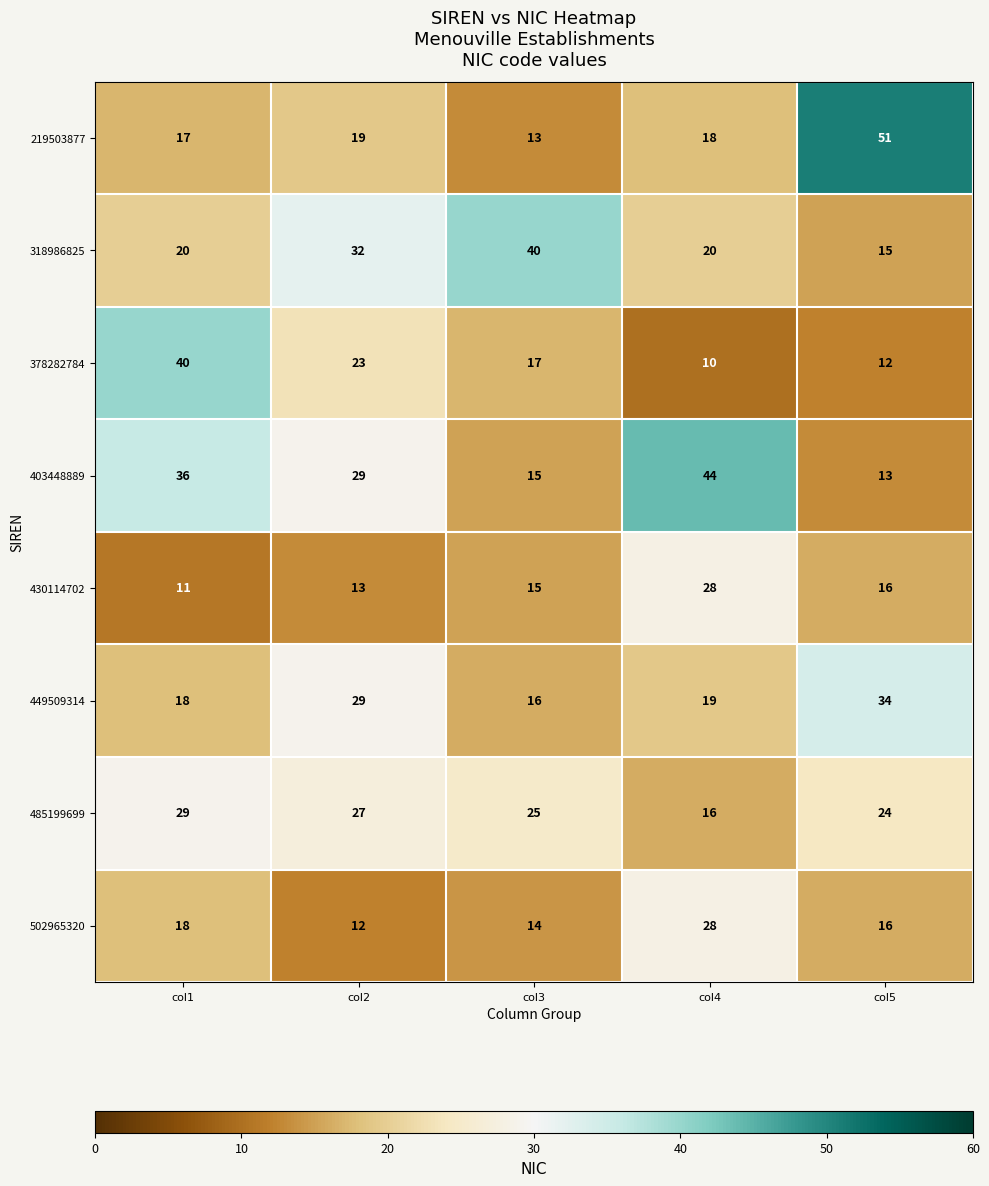

Between col1 and col3, which series saw the biggest shift?

378282784